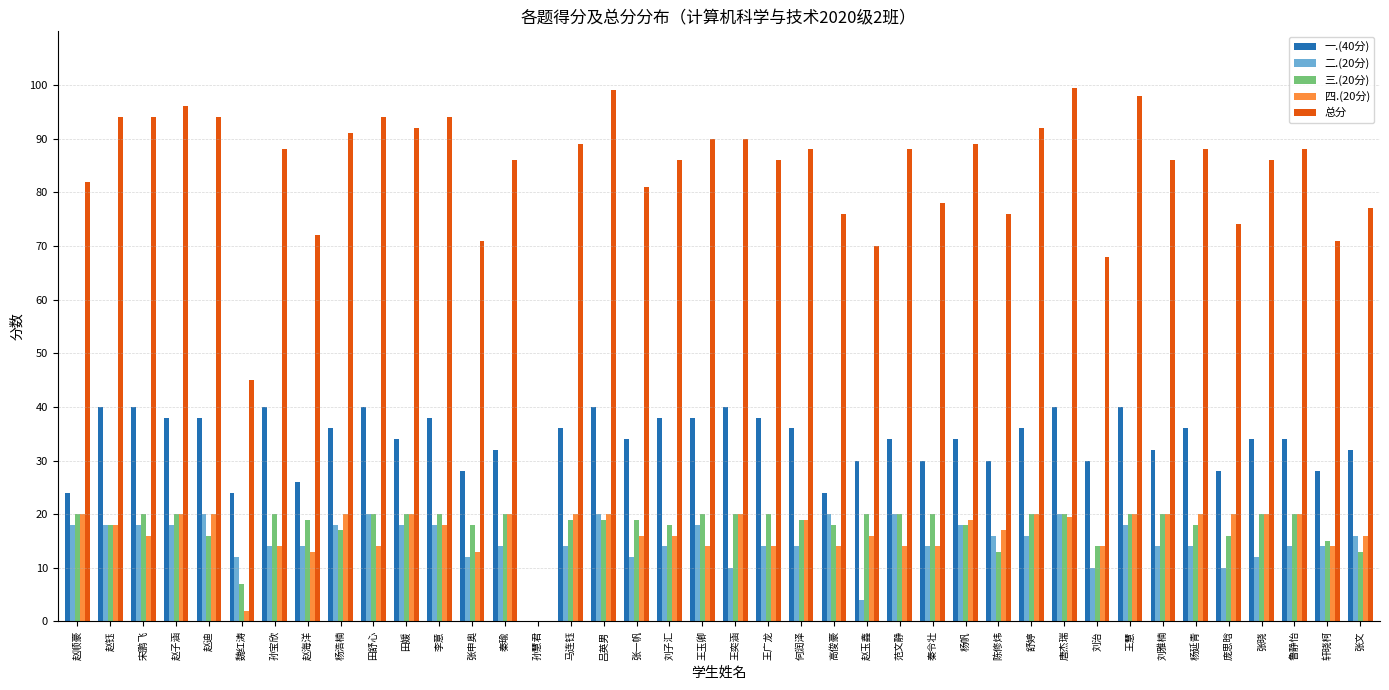

How many groups of bars are there?

40